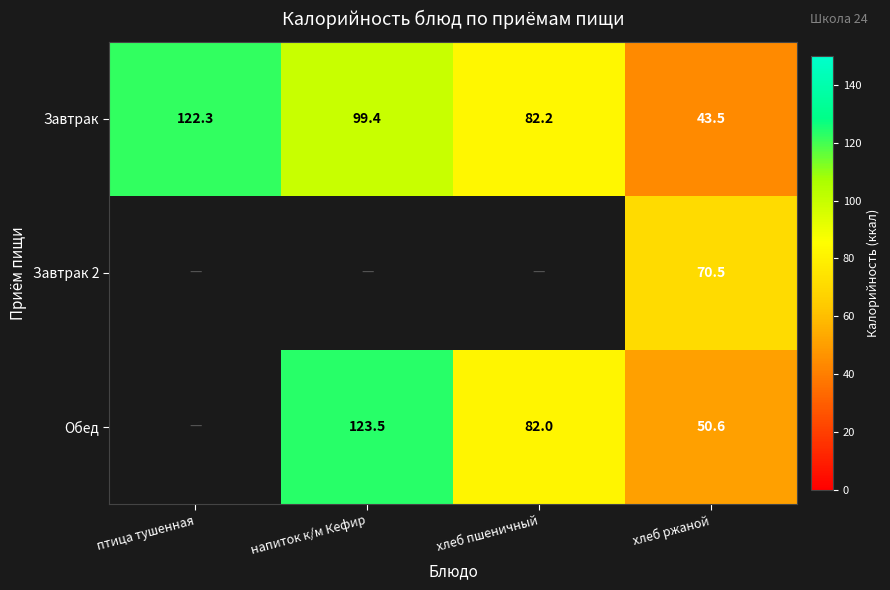

Between напиток к/м Кефир and птица тушенная, which is larger?

птица тушенная